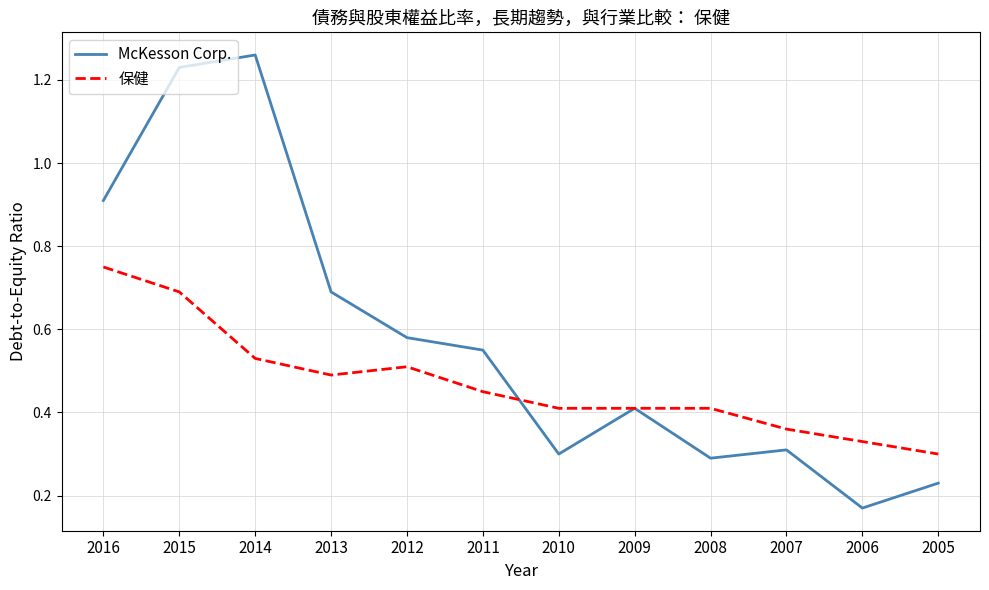

What is the sum of all 保健 values?

5.6